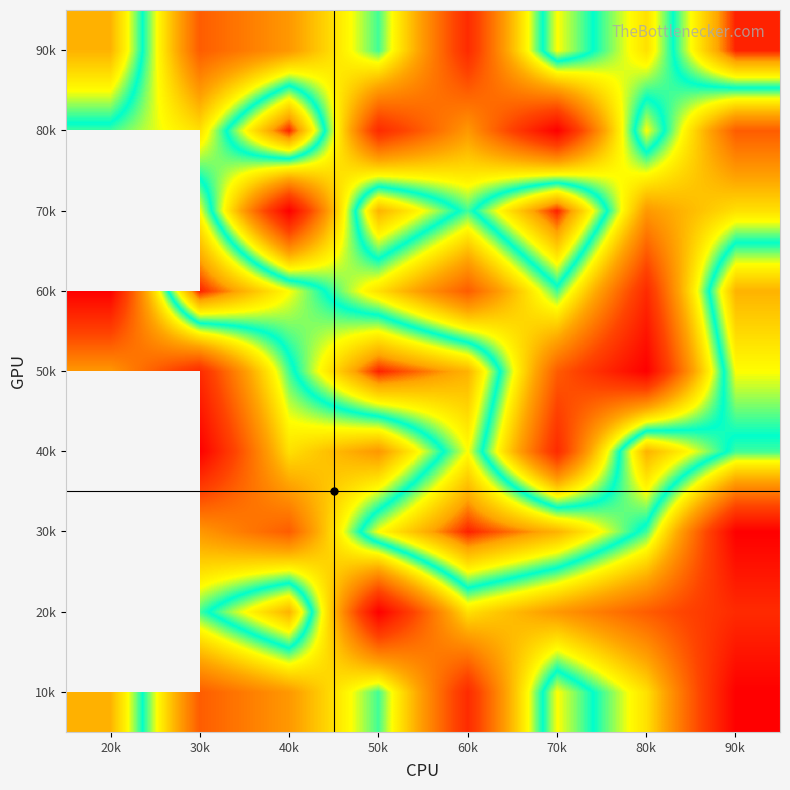

What is the difference between the highest and lowest values at 90k?

8.0